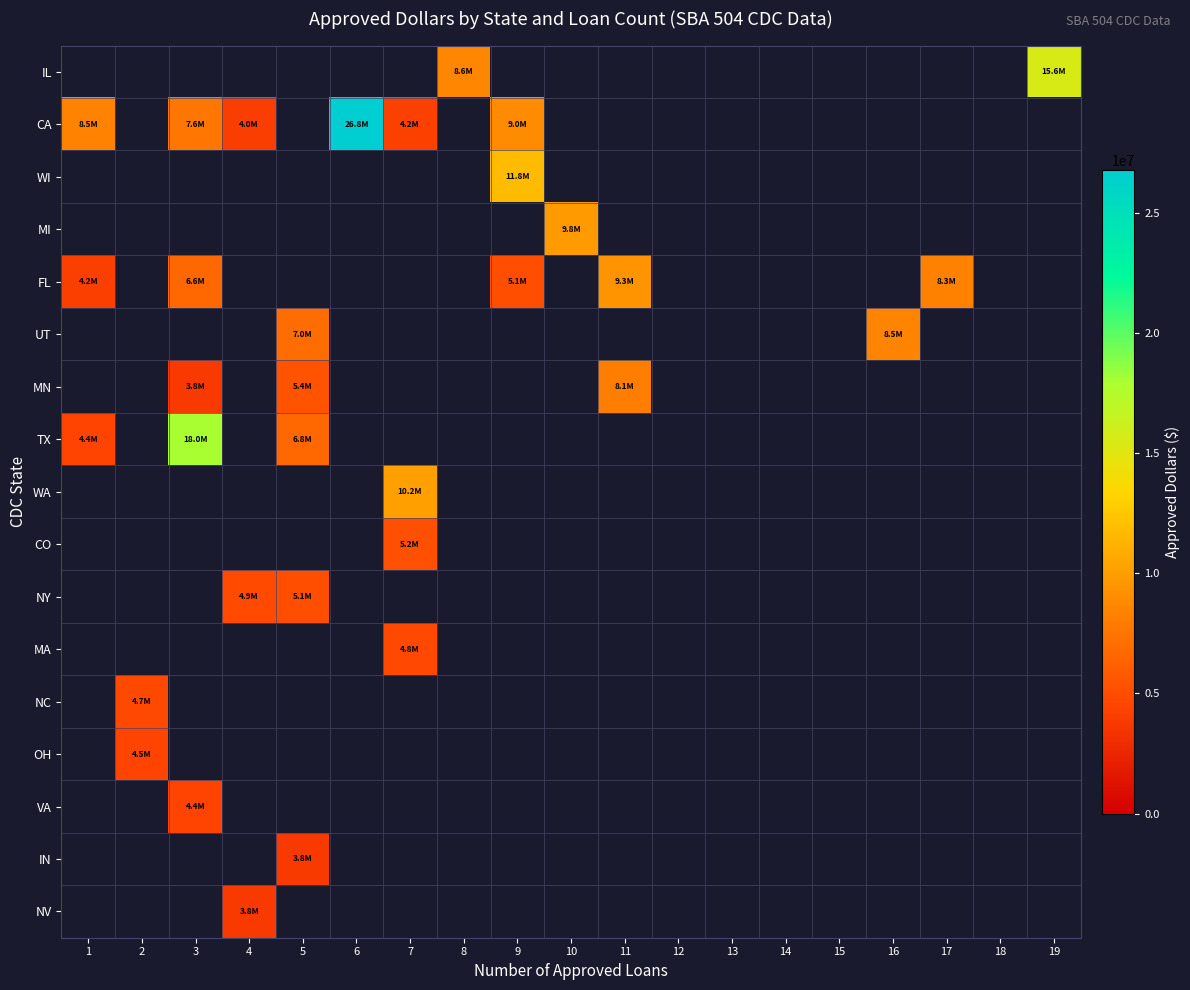

Which series has the widest spread of values?

CA